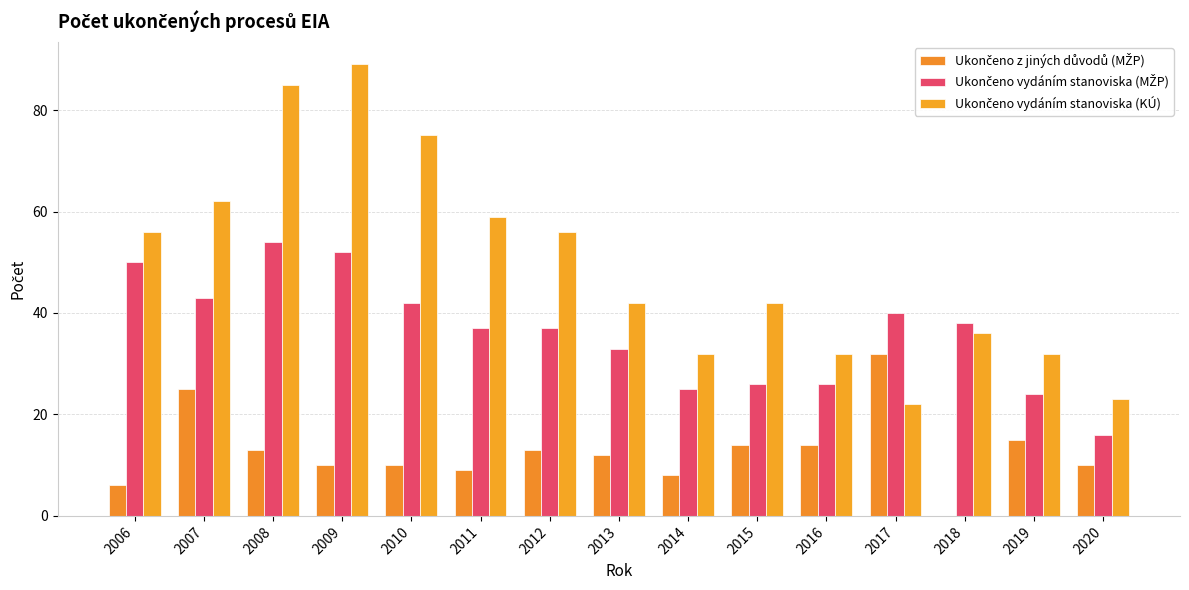

Between 2016 and 2008, which is larger?

2016